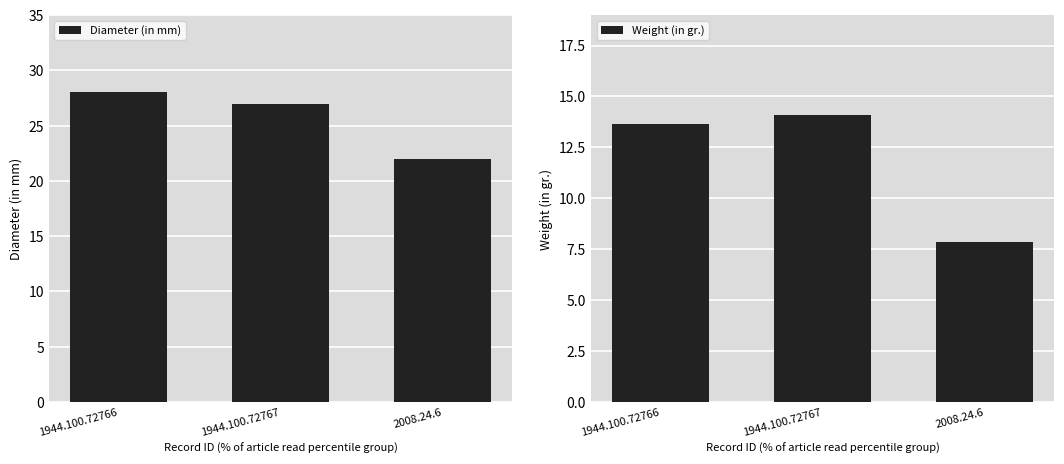

Reading right to left, list all the values displayed in this chart.

Diameter (in mm): 2008.24.6=22.0	1944.100.72767=27.0	1944.100.72766=28.0
Weight (in gr.): 2008.24.6=7.9	1944.100.72767=14.1	1944.100.72766=13.7